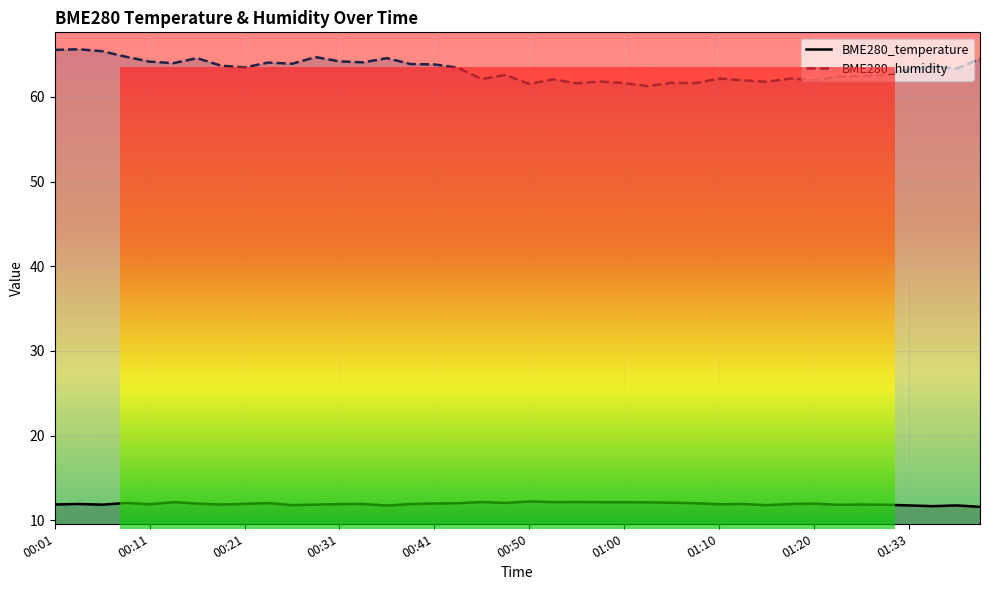

What is the sum of all BME280_temperature values?

477.0